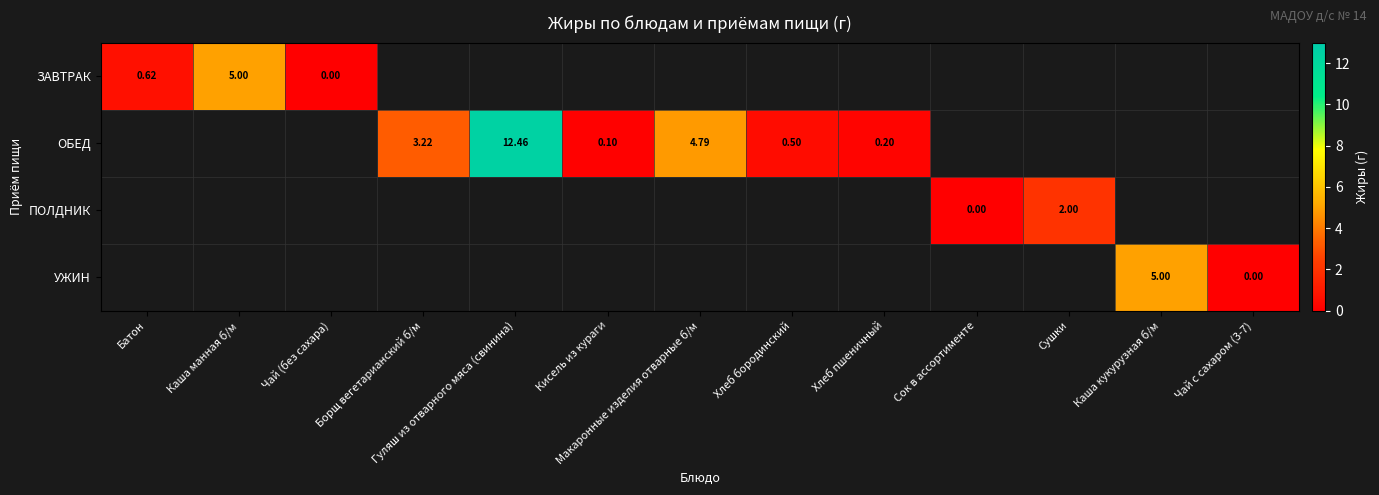

Is the value of ОБЕД at Гуляш из отварного мяса (свинина) greater than the value of ЗАВТРАК at Чай (без сахара)?

Yes